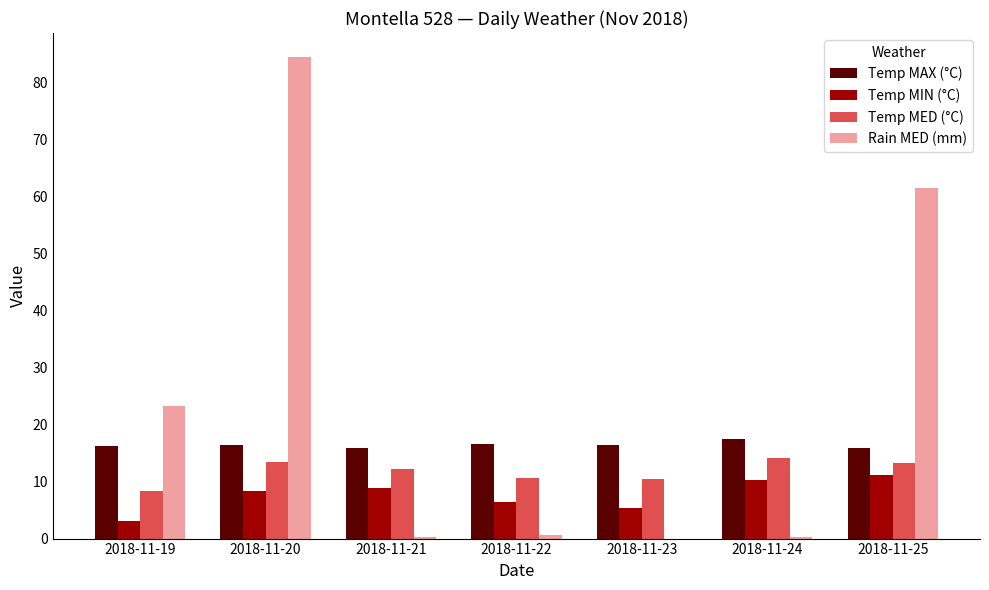

True or false: Temp MIN (°C) has a value of 18.3 at 2018-11-25.

False